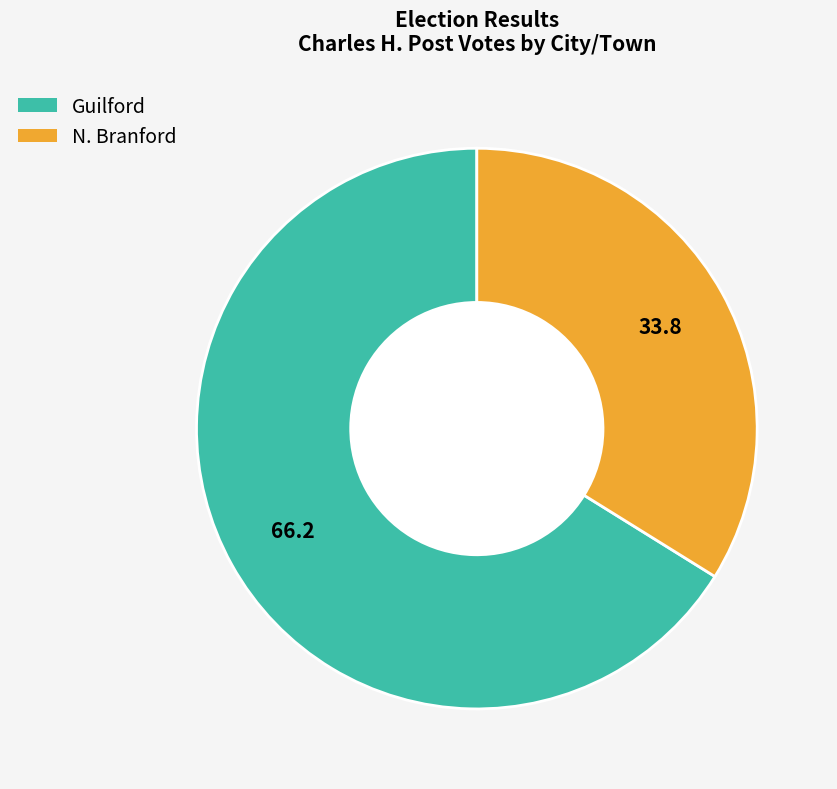

Approximately how many times larger is the value at N. Branford compared to Guilford?

0.5